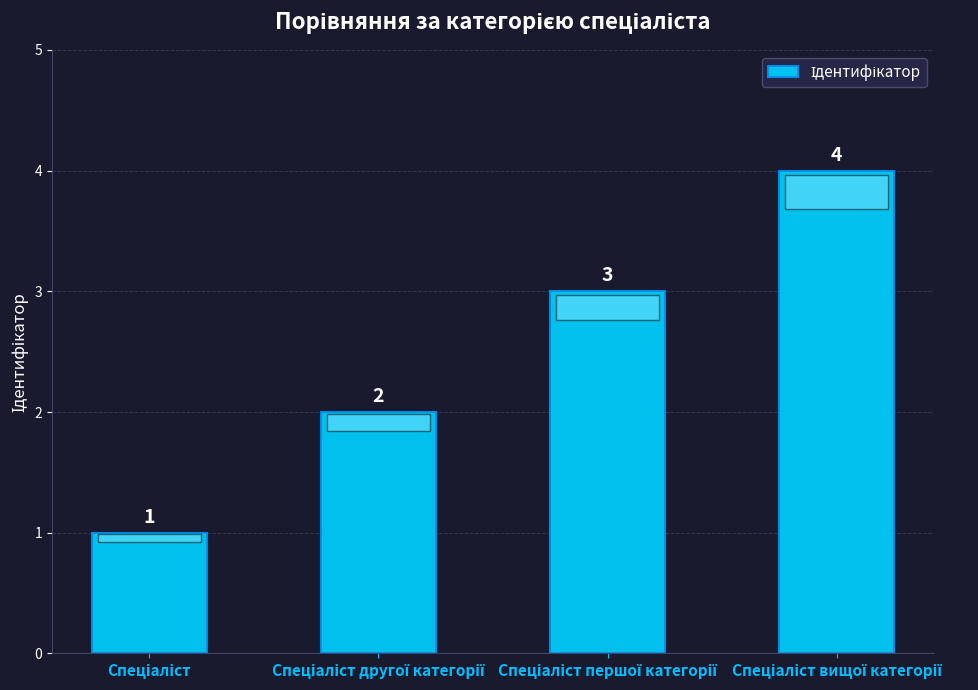

What is the difference between the maximum and minimum values?

3